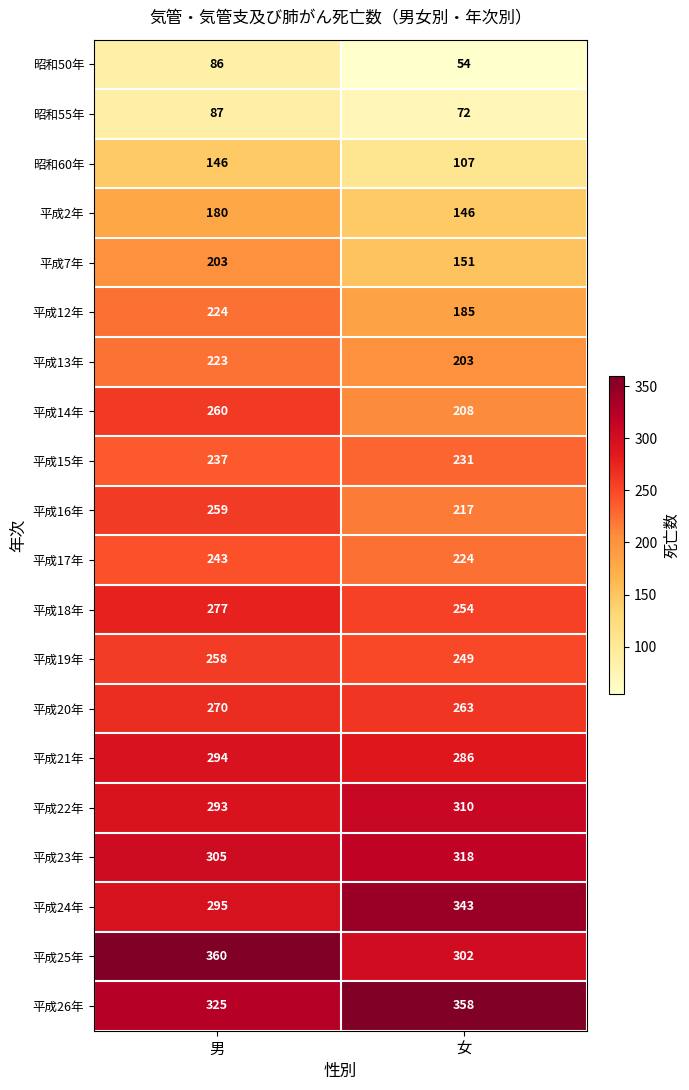

Which series has the largest total across all categories?

平成26年